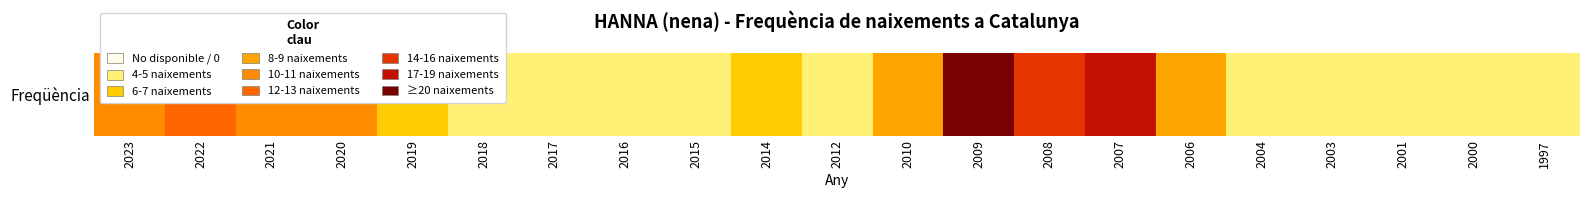

The chart shows a value of 2 at 1997. True or false?

False